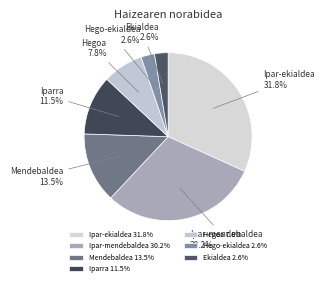

Is it true that Ipar-mendebaldea is 12% of the pie?

False